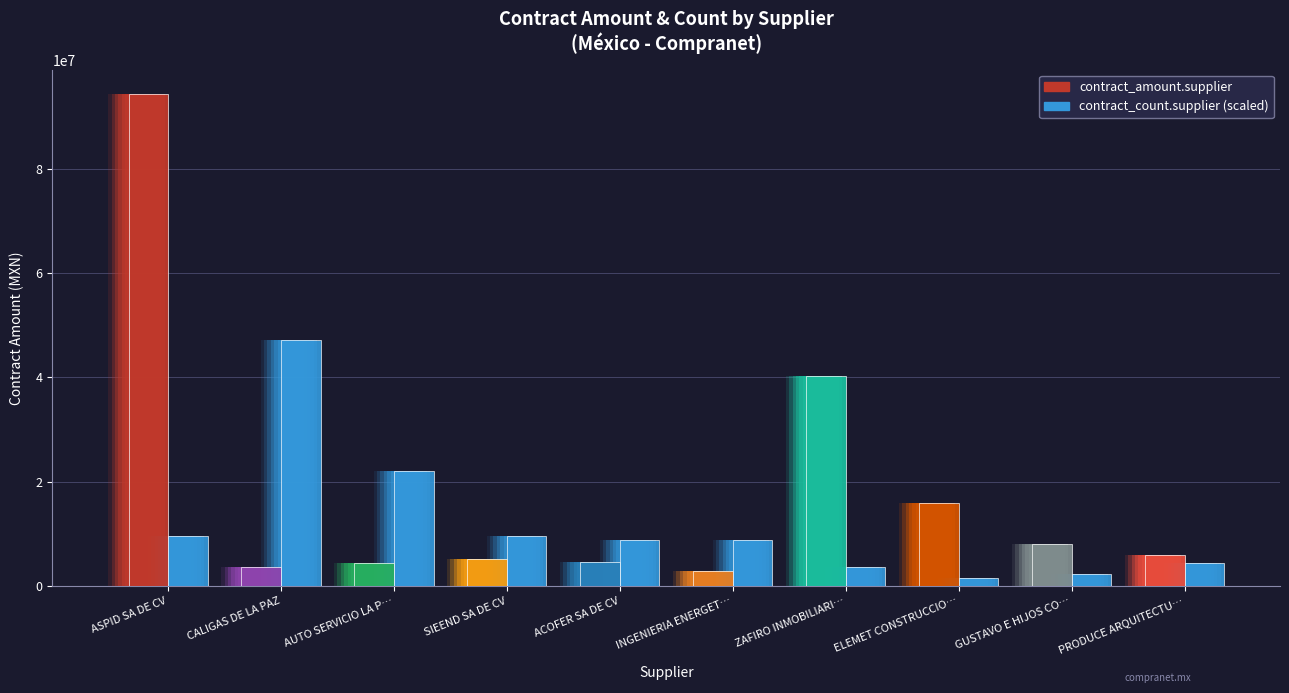

Reading left to right, what are all the values shown in this chart?

contract_amount.supplier: ASPID SA DE CV=94321623.6	CALIGAS DE LA PAZ=3669331.3	AUTO SERVICIO LA PIEDRERA=4451968.5	SIEEND SA DE CV=5119773.6	ACOFER SA DE CV=4640584.6	INGENIERIA ENERGETICA INTEGRAL=2873321.7	ZAFIRO INMOBILIARIO PLUS=40309030.3	ELEMET CONSTRUCCIONES=15952626.3	GUSTAVO E HIJOS CONSTRUCTORA=7974955.6	PRODUCE ARQUITECTURA SA DE CV=5882433.8
contract_count.supplier: ASPID SA DE CV=13.0	CALIGAS DE LA PAZ=64.0	AUTO SERVICIO LA PIEDRERA=30.0	SIEEND SA DE CV=13.0	ACOFER SA DE CV=12.0	INGENIERIA ENERGETICA INTEGRAL=12.0	ZAFIRO INMOBILIARIO PLUS=5.0	ELEMET CONSTRUCCIONES=2.0	GUSTAVO E HIJOS CONSTRUCTORA=3.0	PRODUCE ARQUITECTURA SA DE CV=6.0